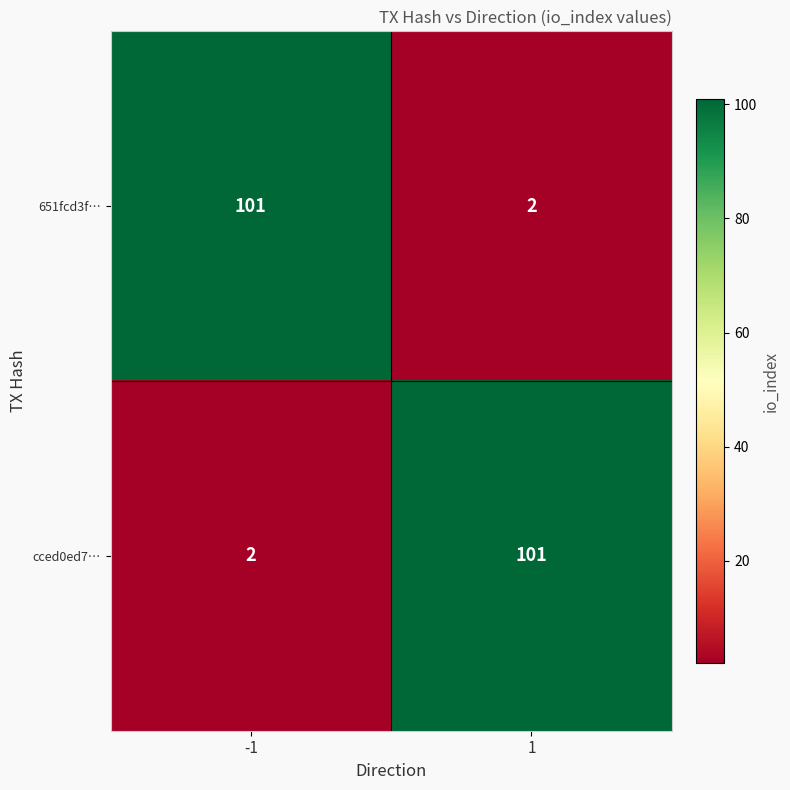

What is the spread (max minus min) of values at 1?

99